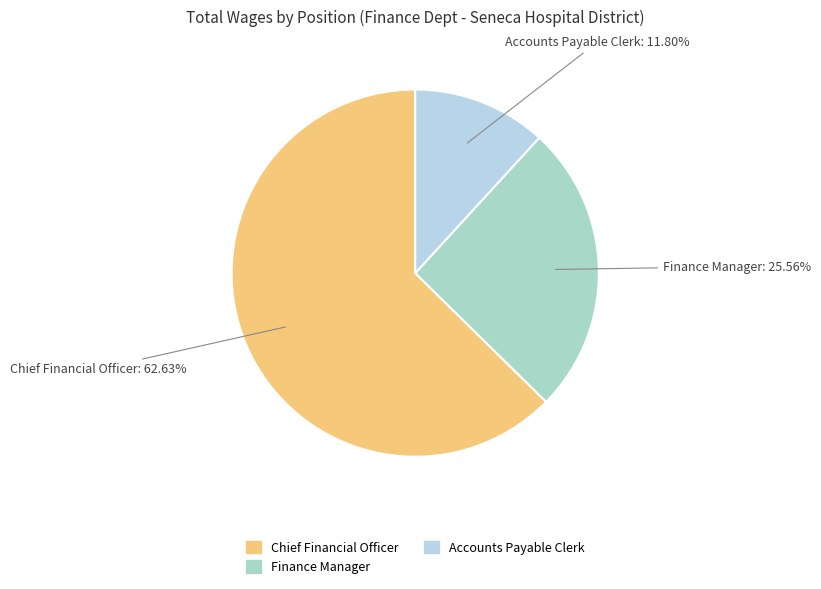

To the nearest percent, what is the difference between the Finance Manager and Accounts Payable Clerk slice percentages?

14%